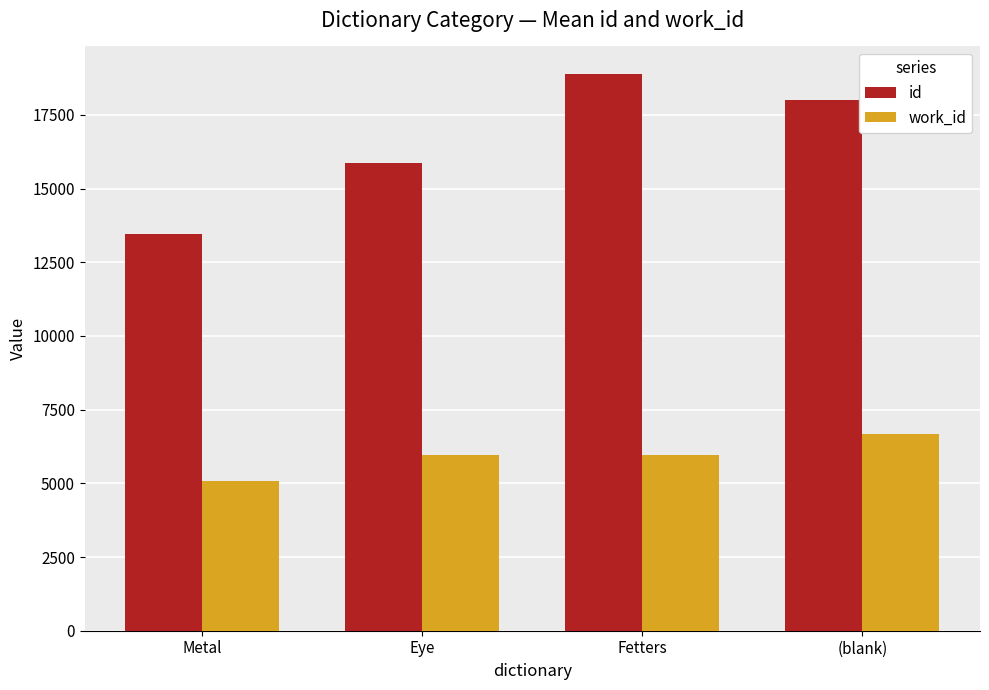

Reading left to right, extract all data points from this chart.

id: Metal=13452.3	Eye=15874.0	Fetters=18880.5	(blank)=18001.0
work_id: Metal=5091.0	Eye=5961.0	Fetters=5961.0	(blank)=6671.0